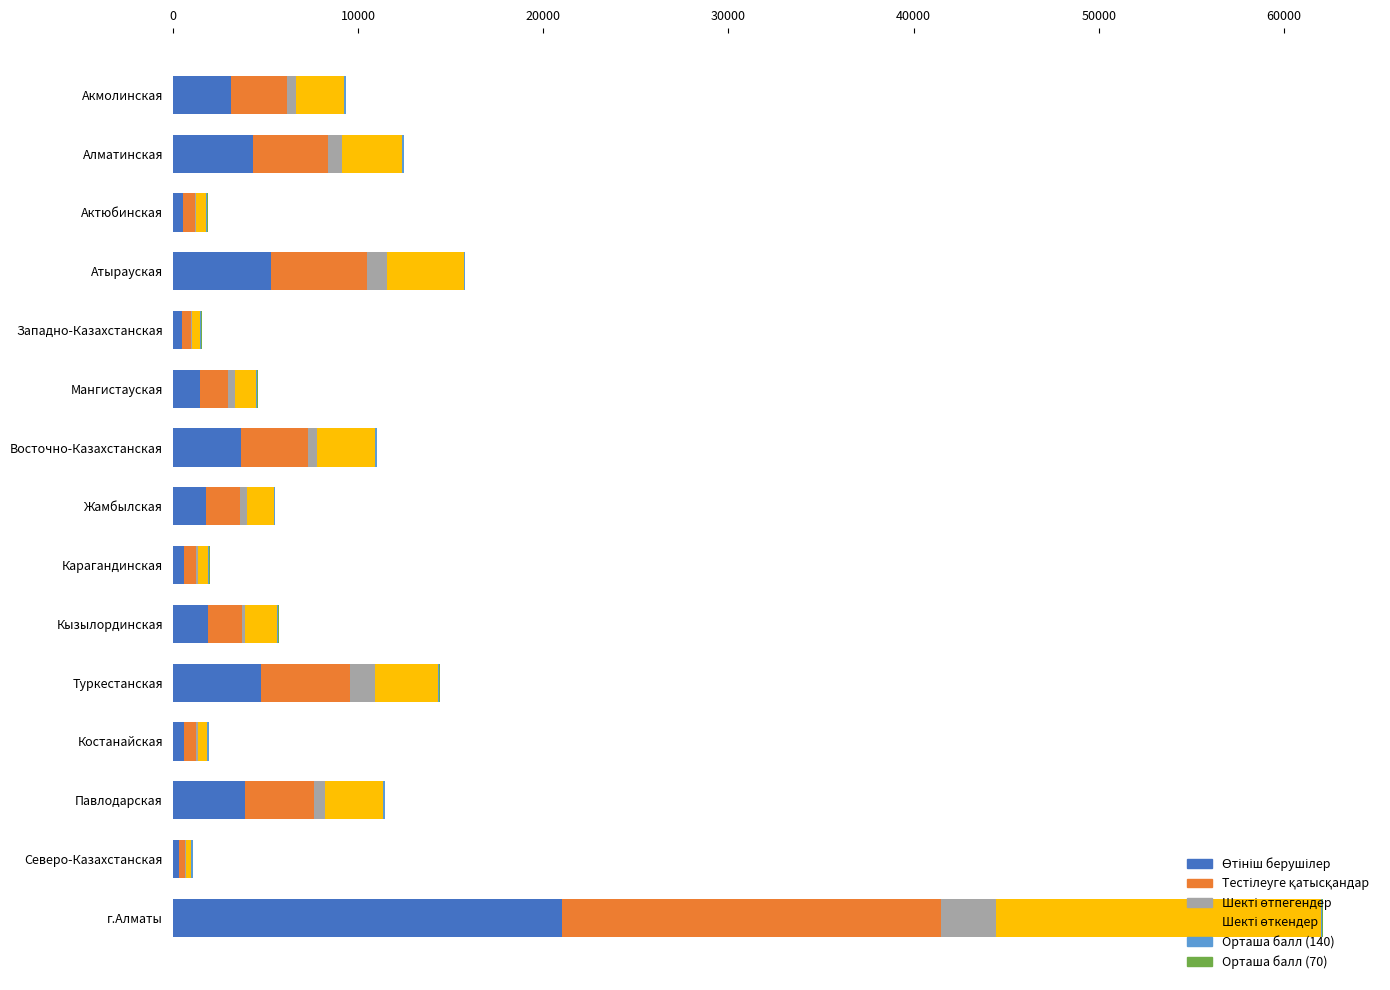

At which category is the sum across all series the highest?

г.Алматы